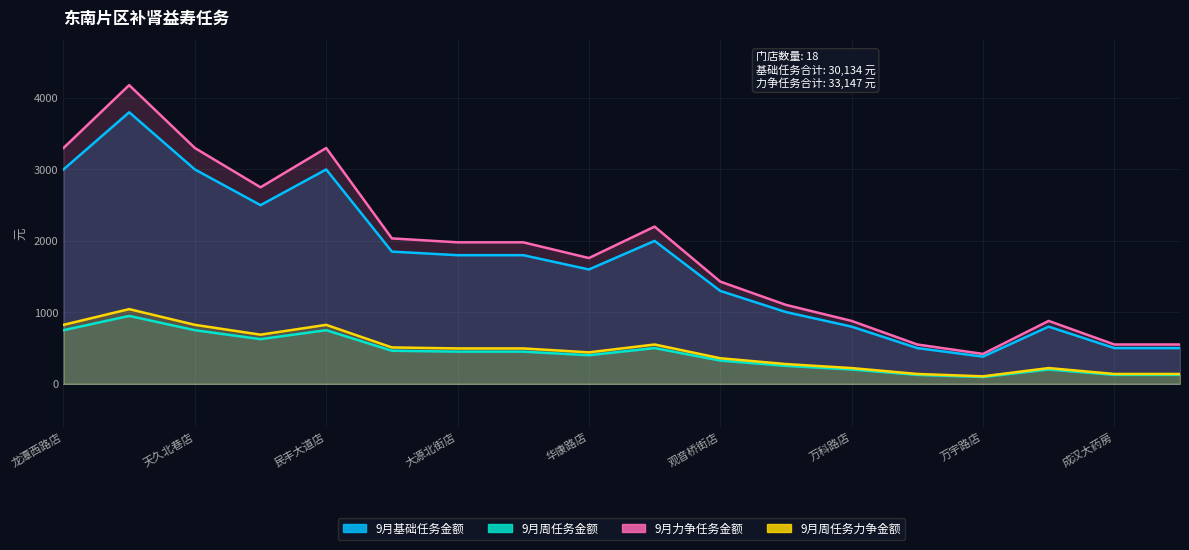

True or false: 9月基础任务金额 has more than 0 interior local peaks.

True